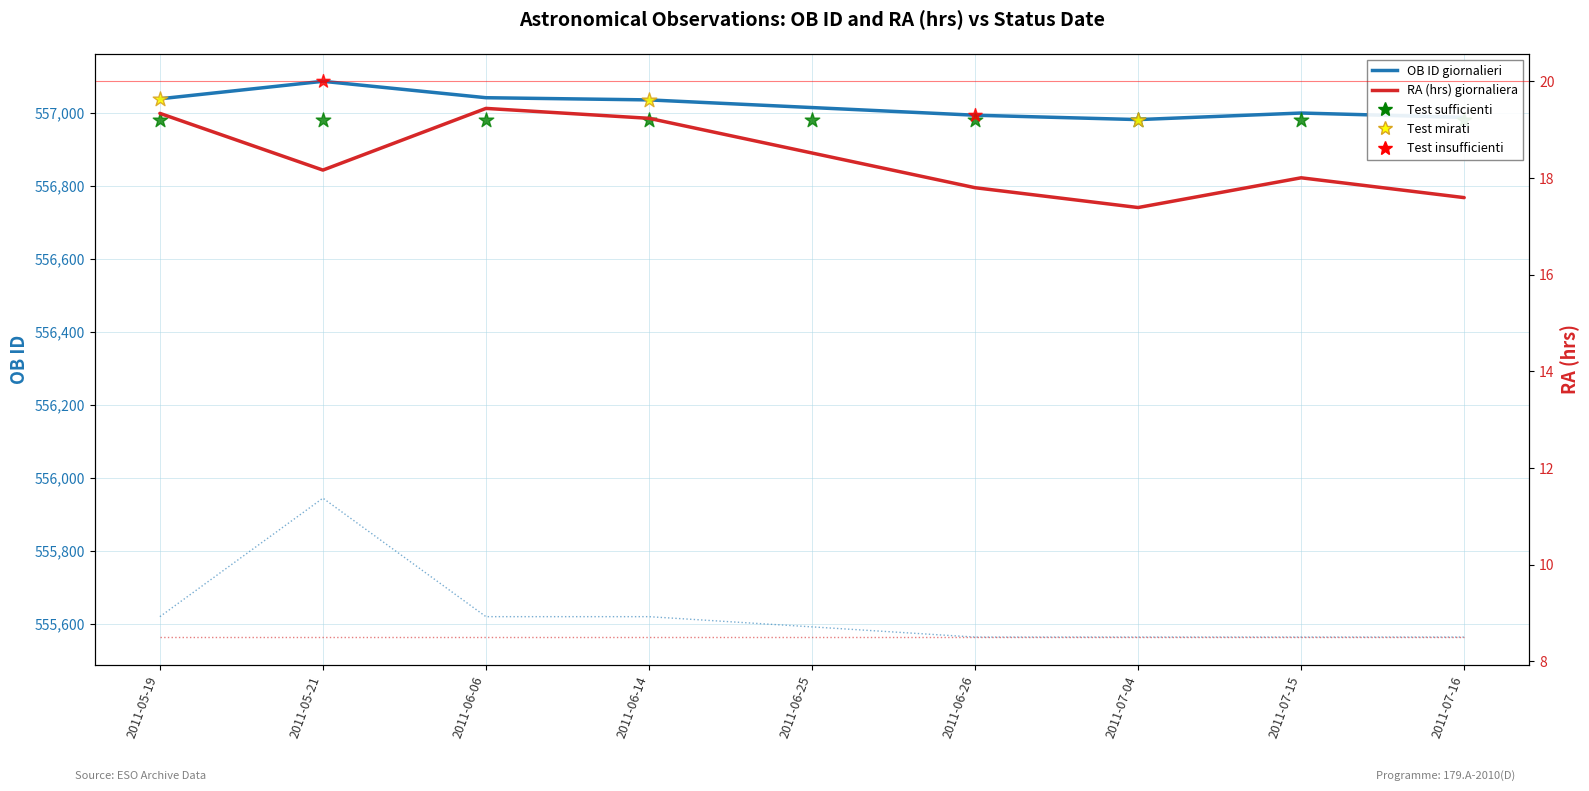

Is the value of RA (hrs) at 2011-07-04 greater than the value of OB ID at 2011-06-25?

No